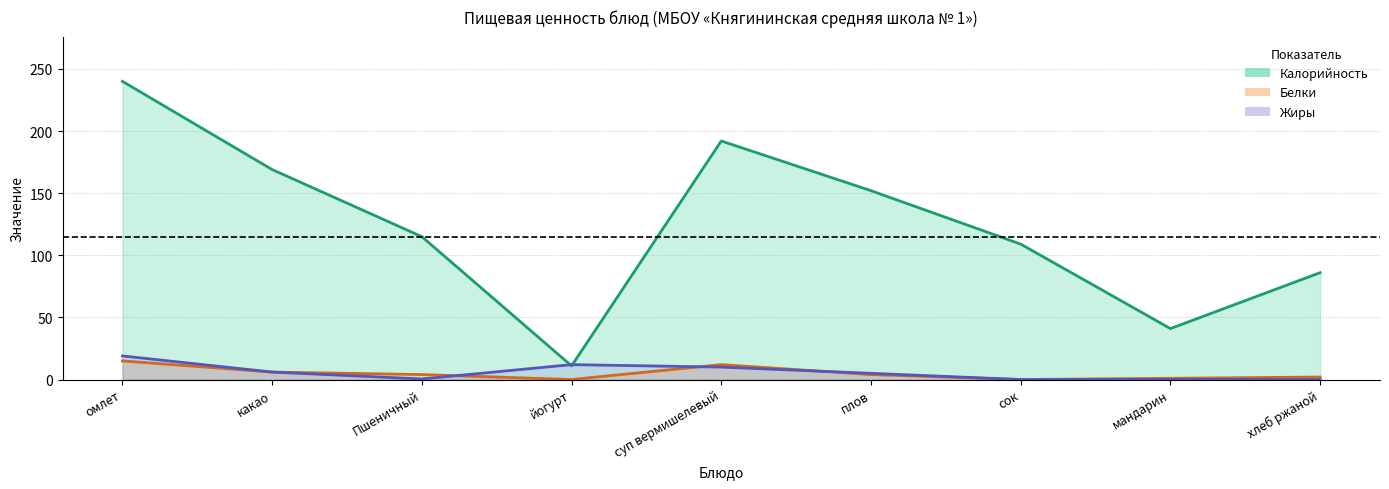

What is the value of the Калорийность point at the 8th from the left?

41.0